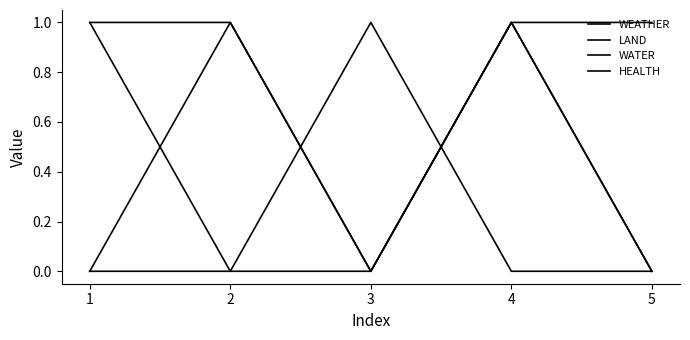

Reading left to right, transcribe all the data shown in this chart.

WEATHER: 1=1	2=1	3=0	4=1	5=1
LAND: 1=0	2=1	3=0	4=1	5=0
WATER: 1=1	2=0	3=1	4=0	5=0
HEALTH: 1=0	2=0	3=0	4=1	5=0